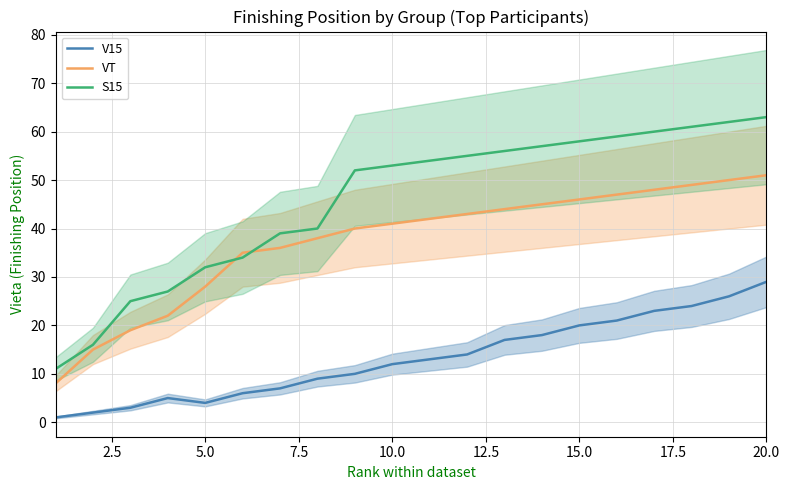

True or false: S15 has a value of 32 at 5.0.

True